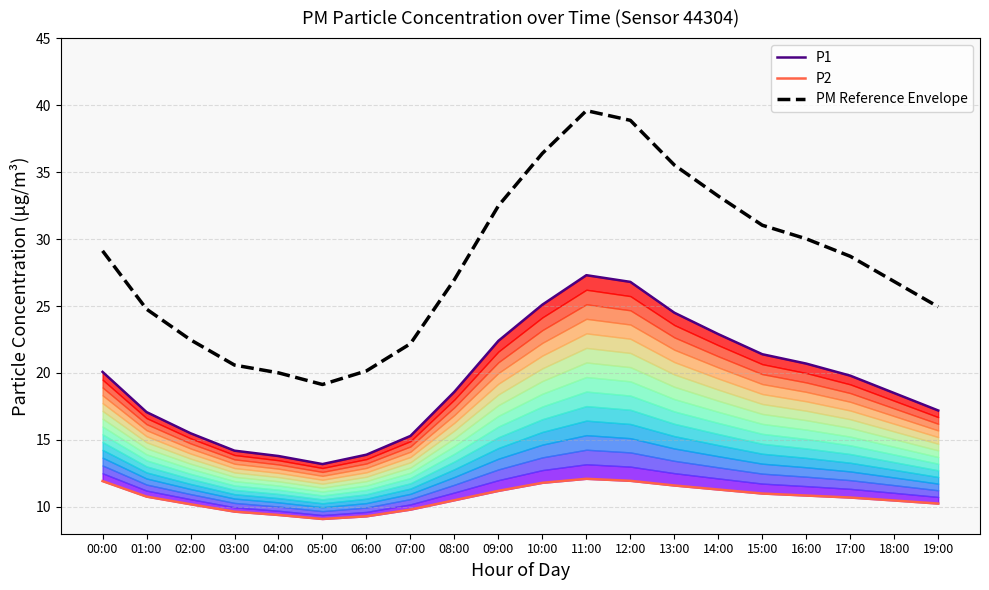

What position from the left is 09:00?

10